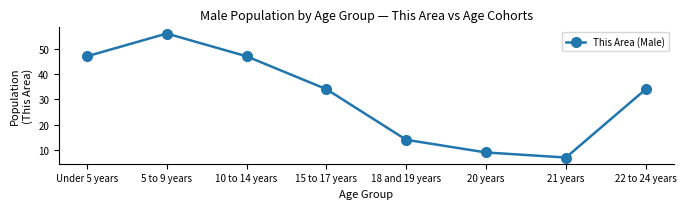

What is the change in value from Under 5 years to 20 years?

-38